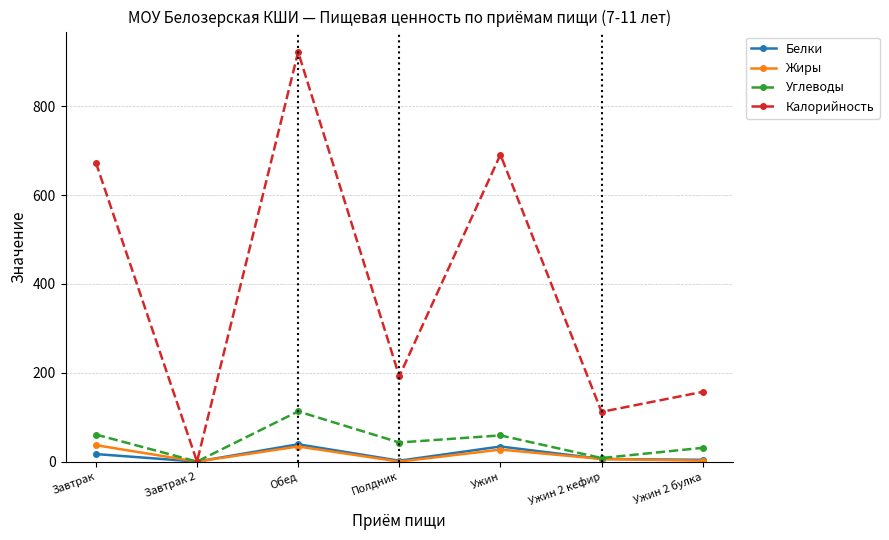

What is the sum of all Калорийность values?

2747